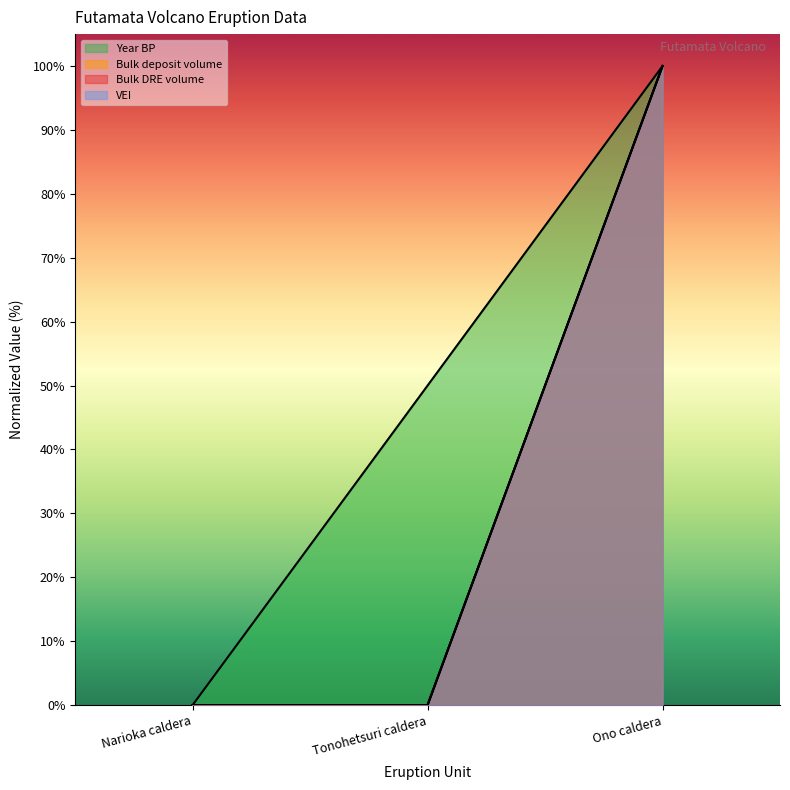

How many lines are shown in the chart?

4